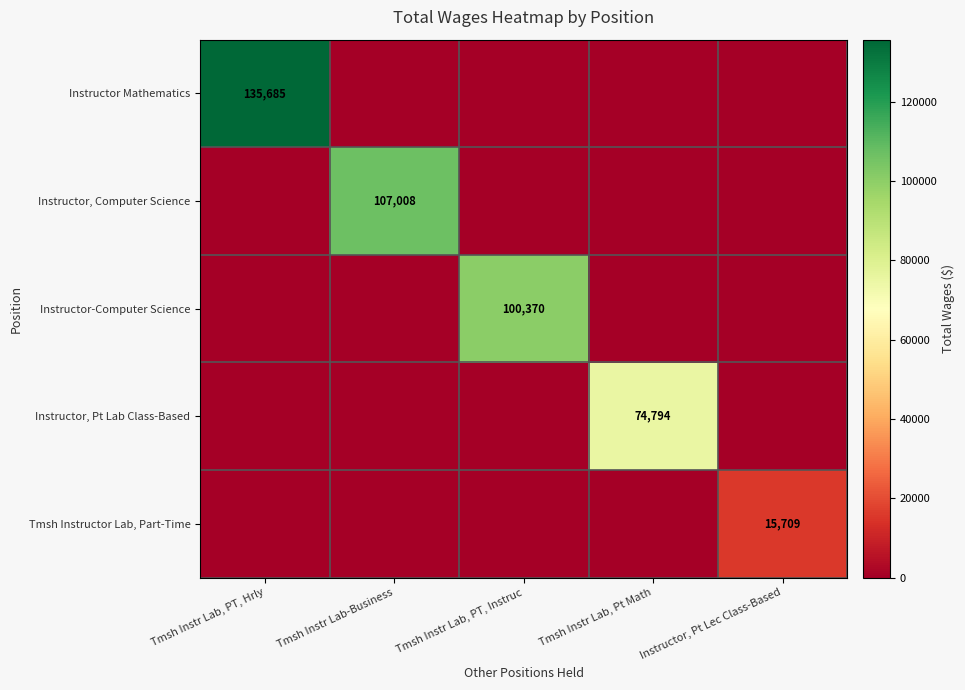

True or false: Instructor-Computer Science has a value of 100370 at Tmsh Instr Lab, PT, Instruc.

True